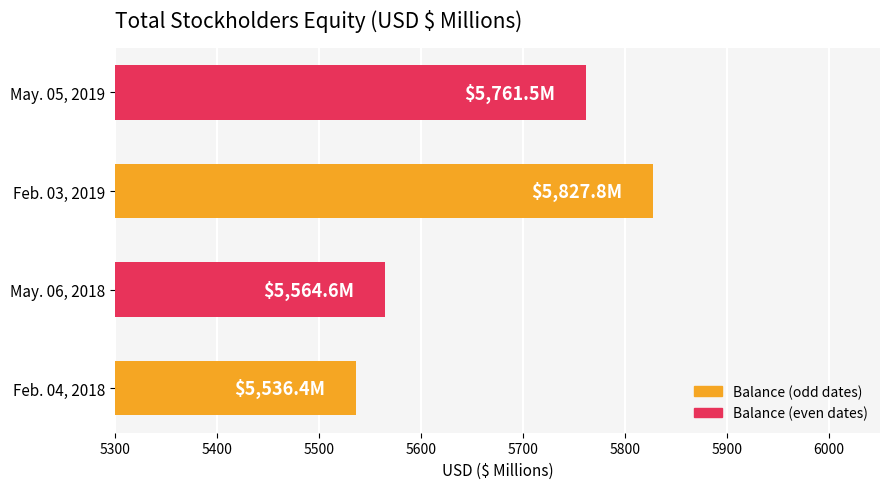

Is it true that the value at Feb. 04, 2018 is 5536.4?

True